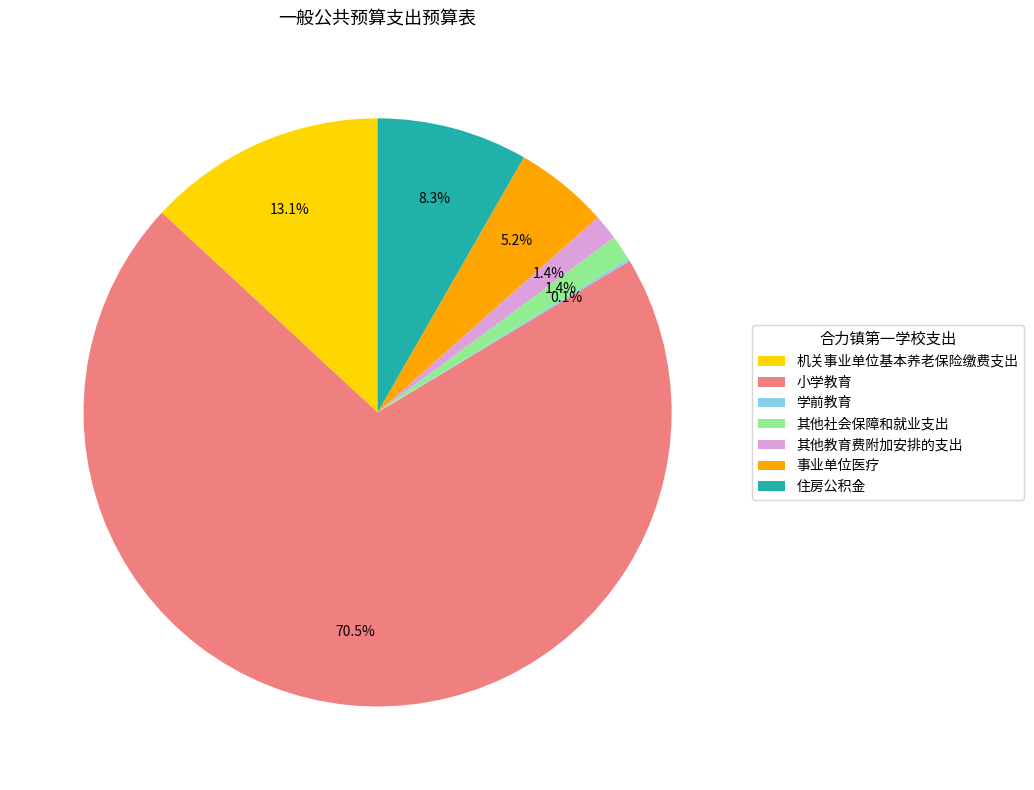

What portion of the pie excludes 其他社会保障和就业支出?

98.6%